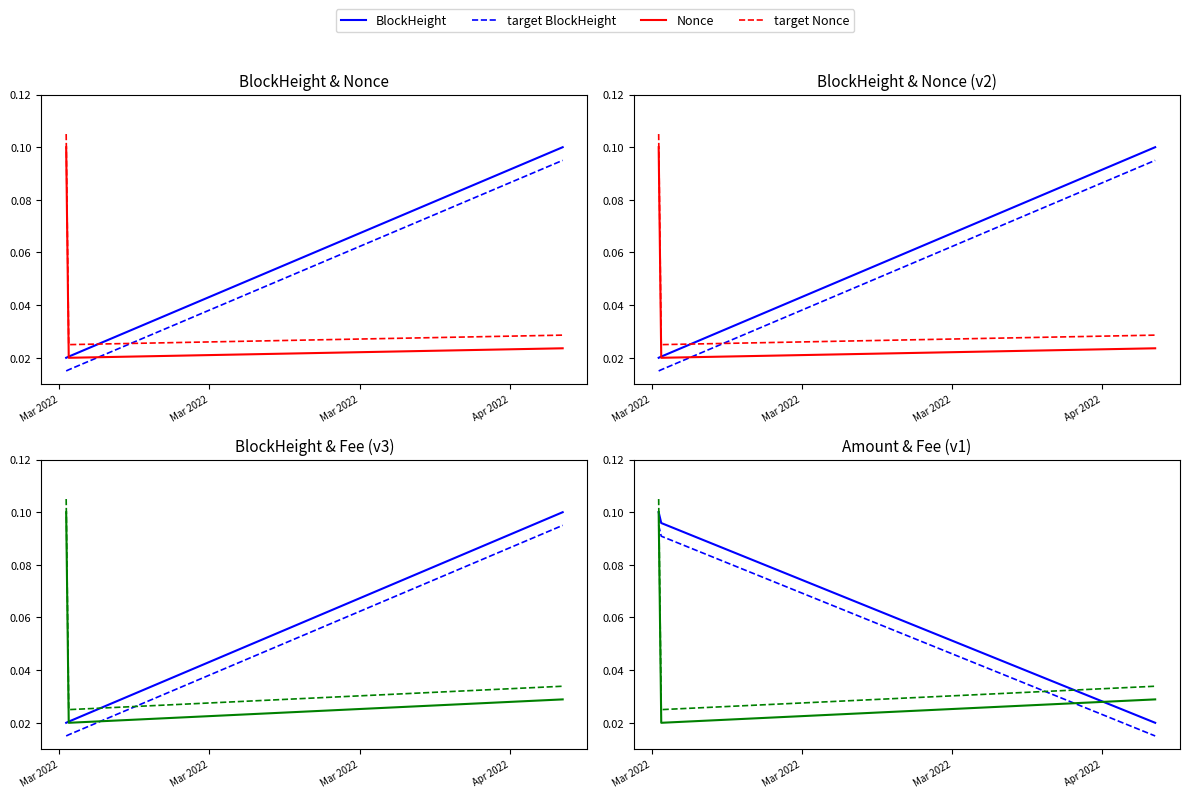

At which category does the chart reach its minimum across all series?

2022-03-01 15:21:00